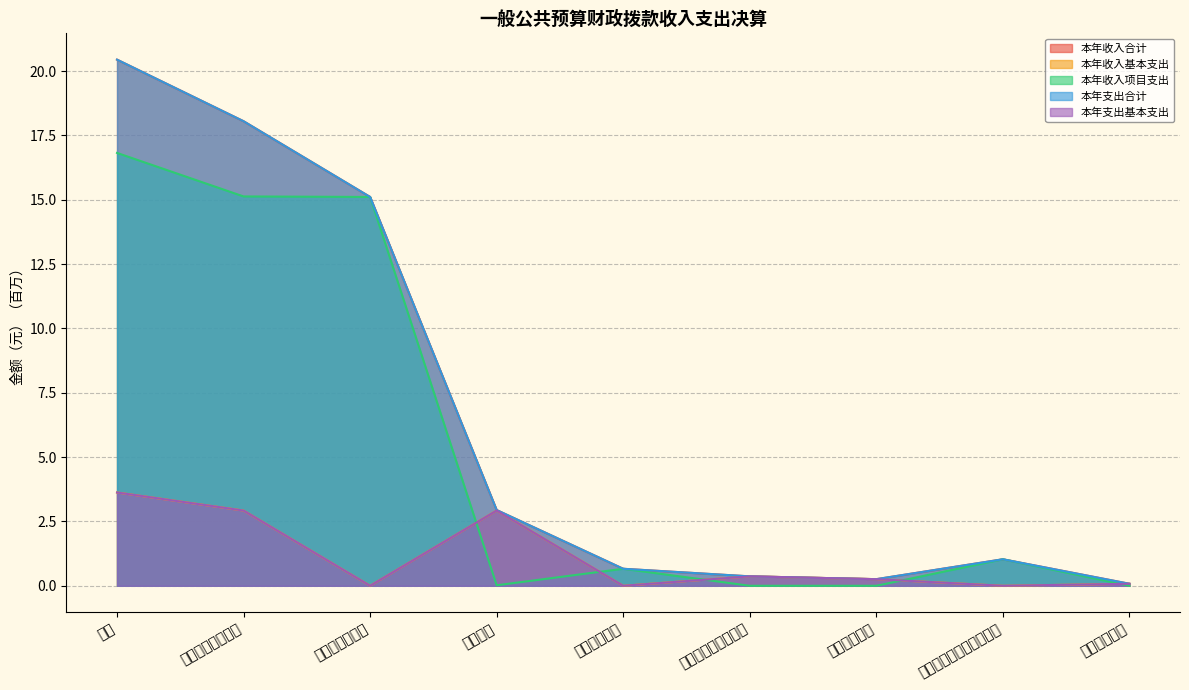

Which category has the lowest value in the 本年收入合计 series?

住房保障支出